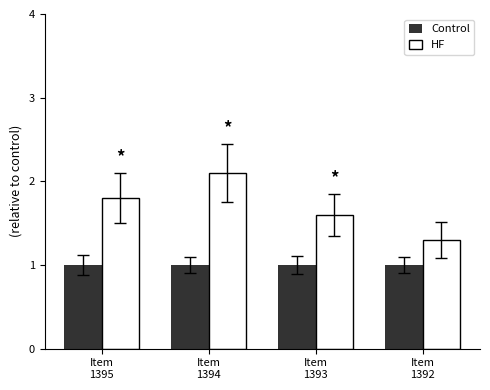

What is the lowest value of the HF series?

1.3